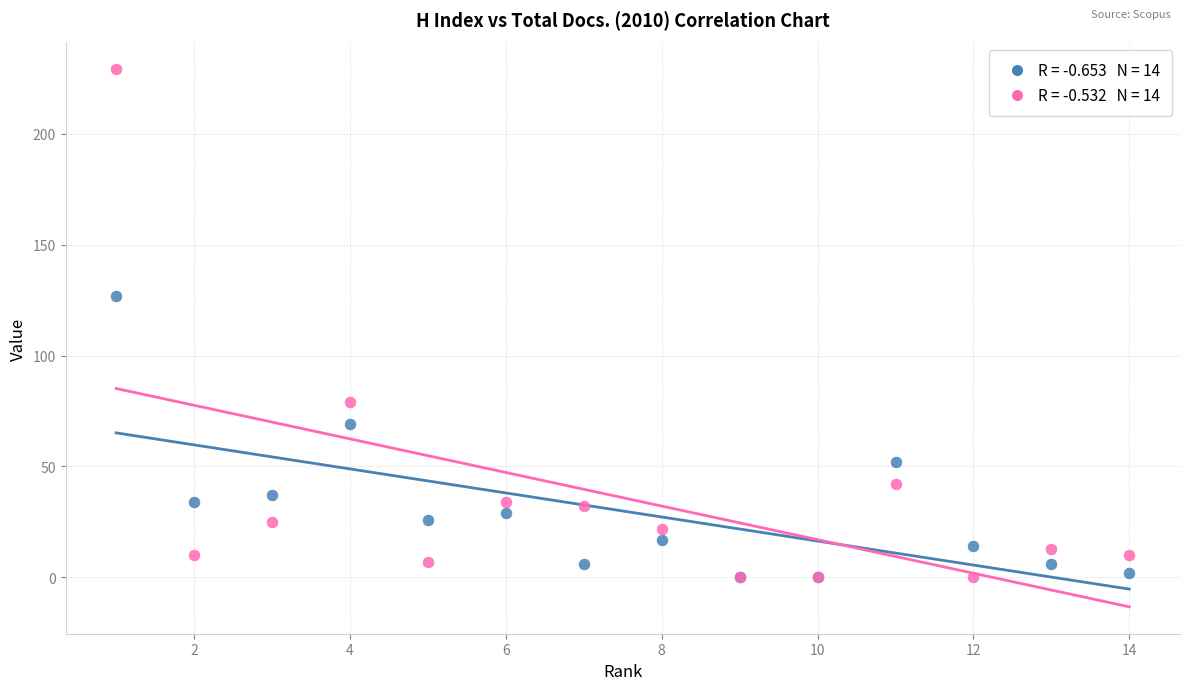

Across all series, what Y value is closest to 114?

127